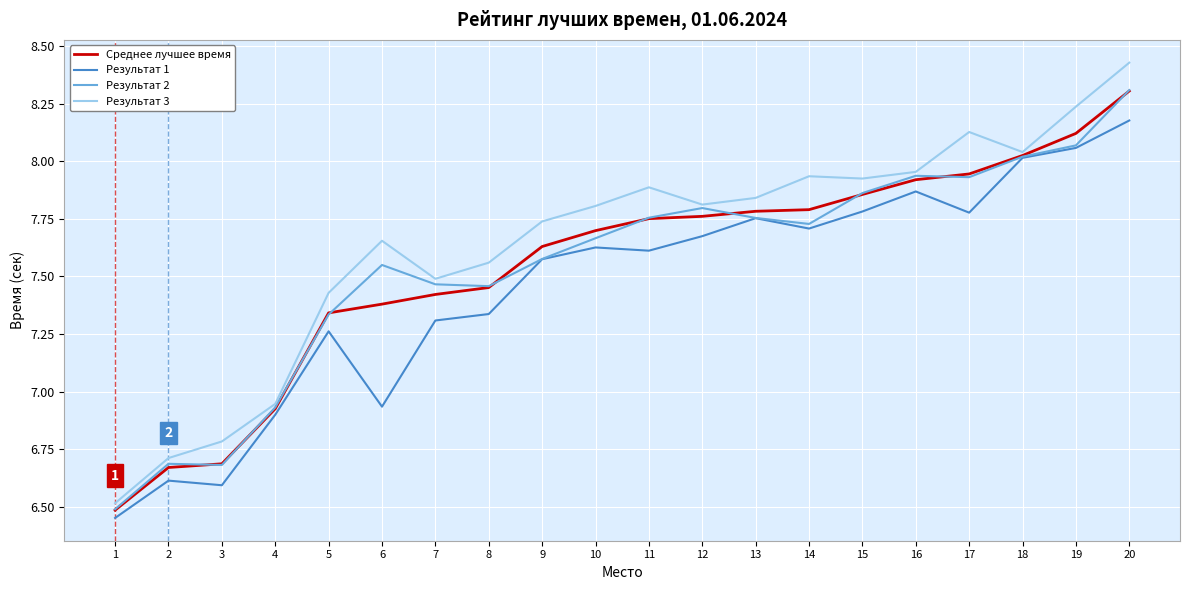

The Результат 3 series shows 4.2 at 9. True or false?

False